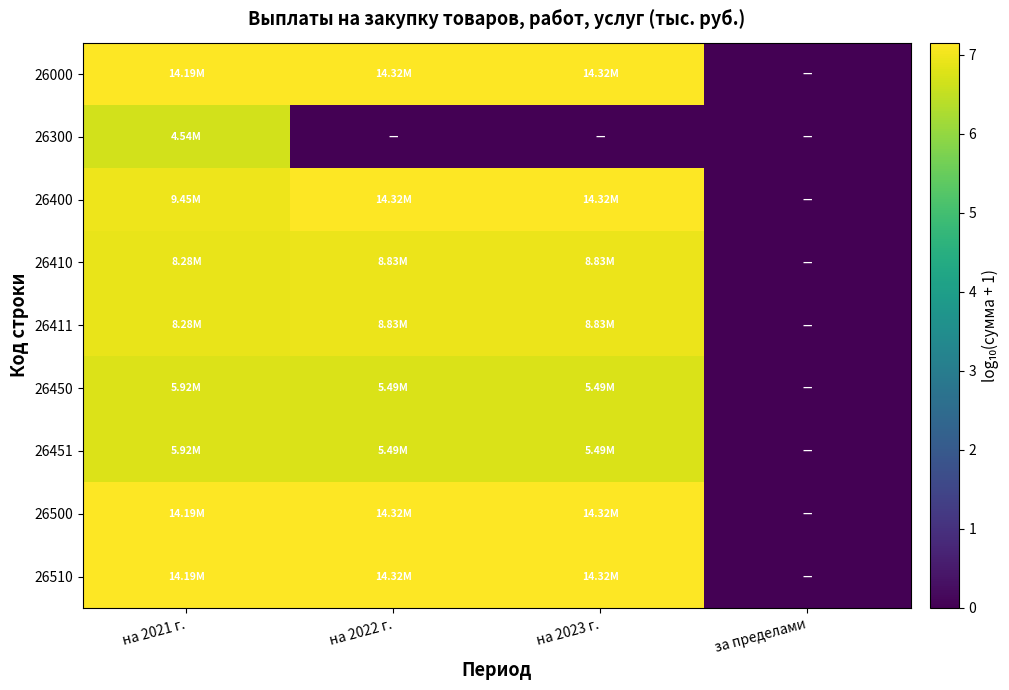

Which series has the widest spread of values?

26000